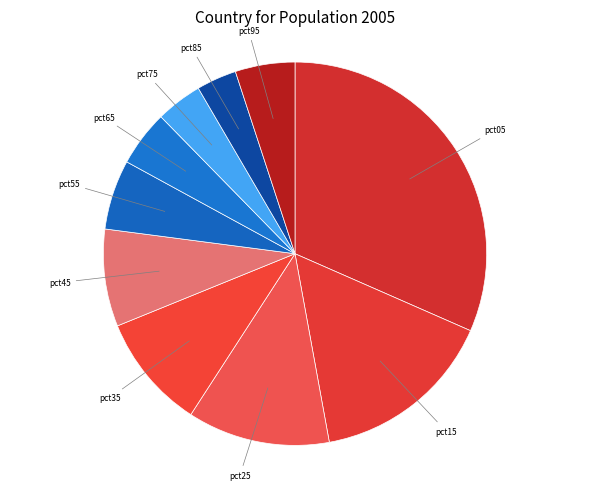

Count the number of slices in the pie.

10